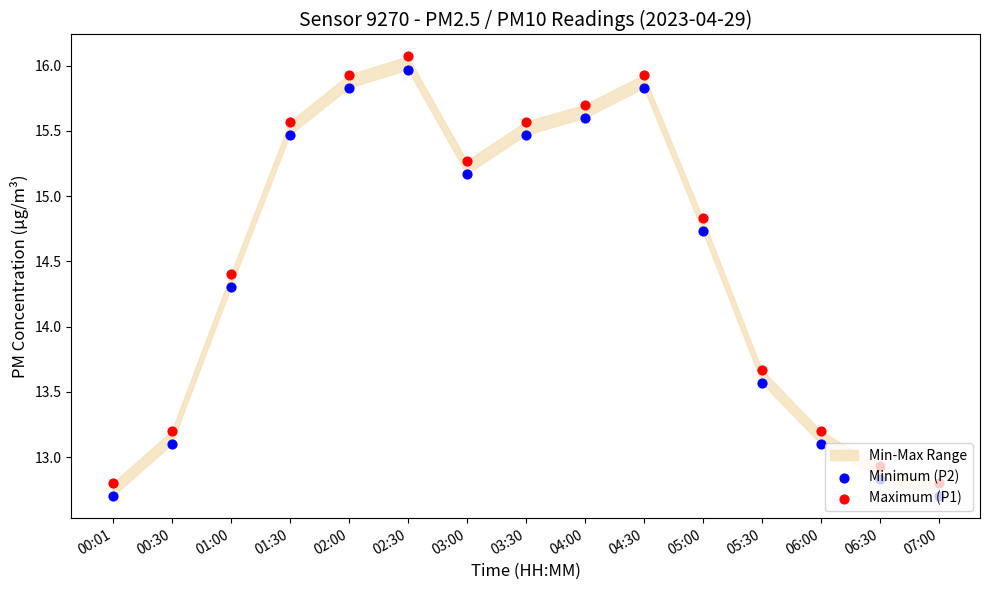

Which series has the largest total across all categories?

Maximum (P1)